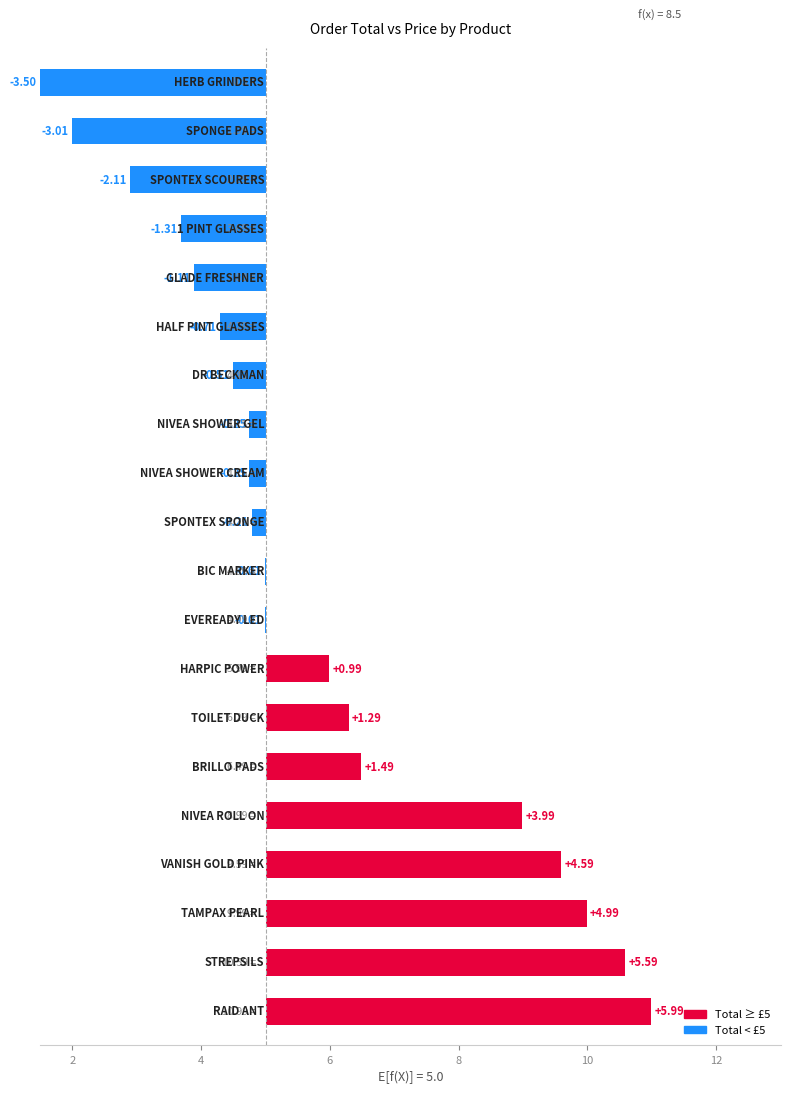

What is the smallest value displayed?

-3.5